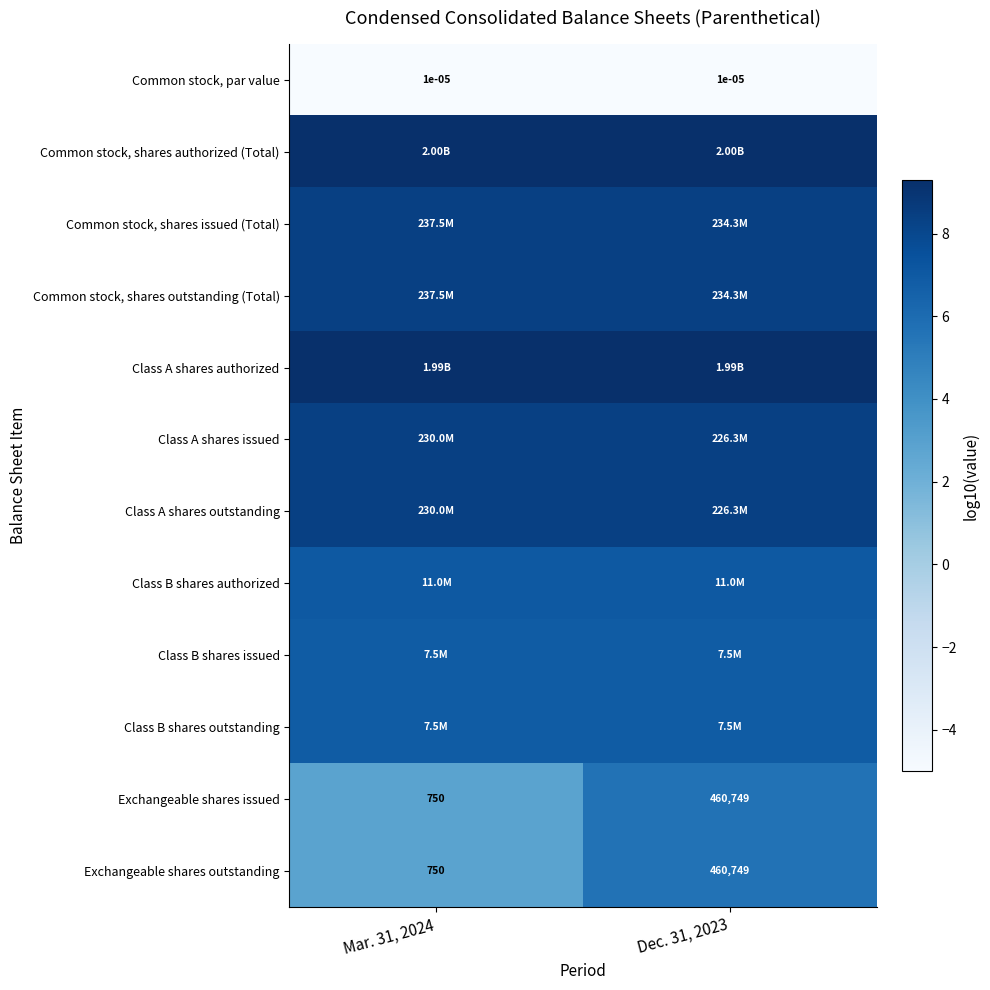

At which category is the sum across all series the highest?

Dec. 31, 2023